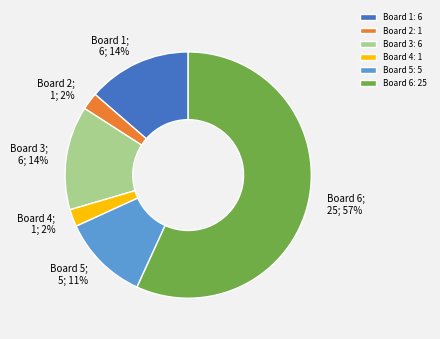

Is the sum of Board 4; 1; 2% and Board 3; 6; 14% greater than half?

No